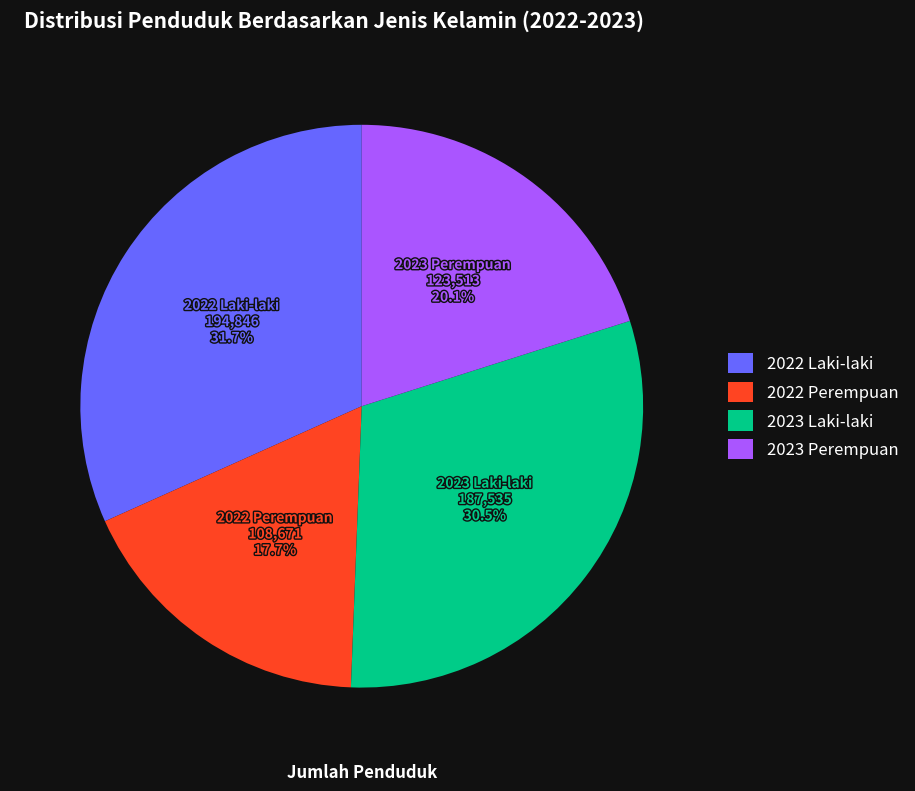

Is 2023 Perempuan the majority of the pie?

No